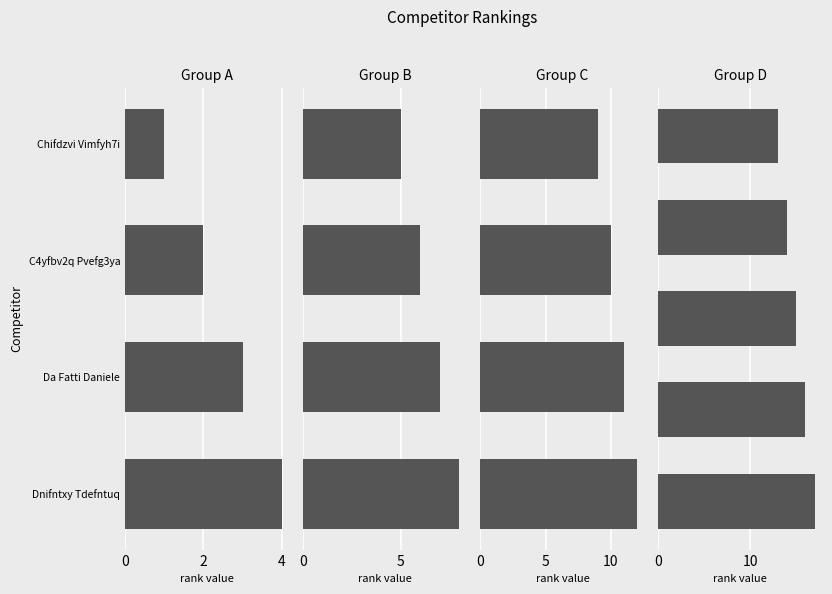

What is the value of the 11th bar from the left?

11